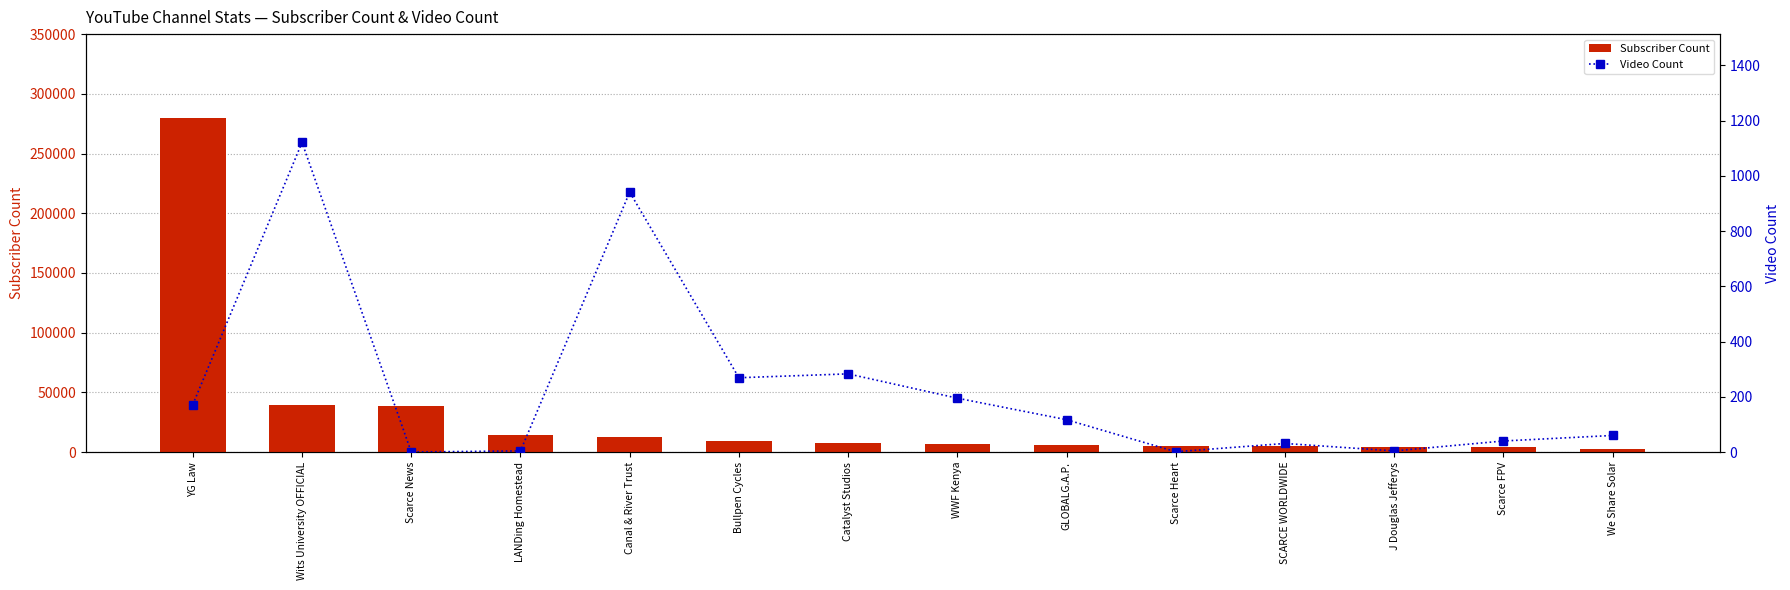

What is the label of the 2nd bar from the right?

Scarce FPV